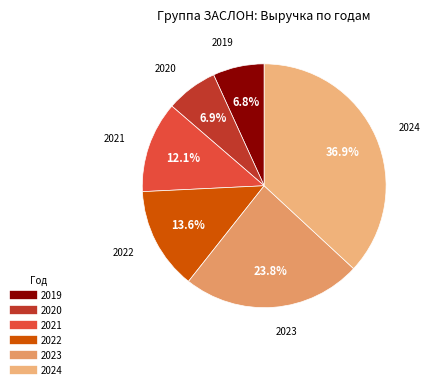

How many segments does this pie chart have?

6